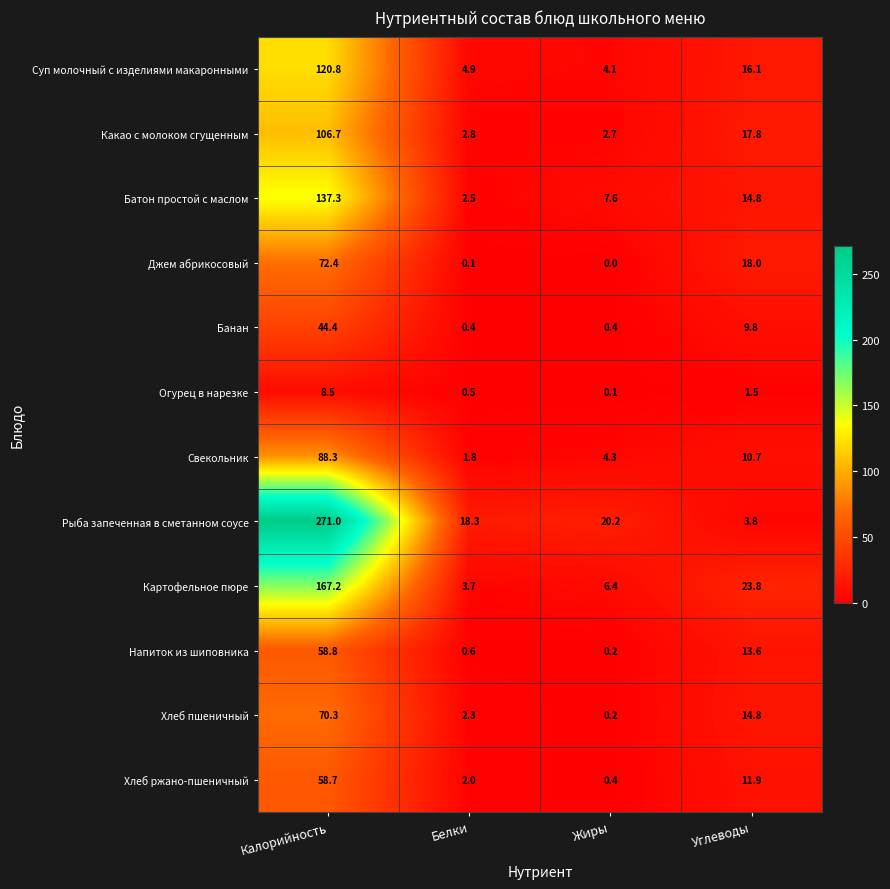

What is the spread (max minus min) of values at Углеводы?

22.3